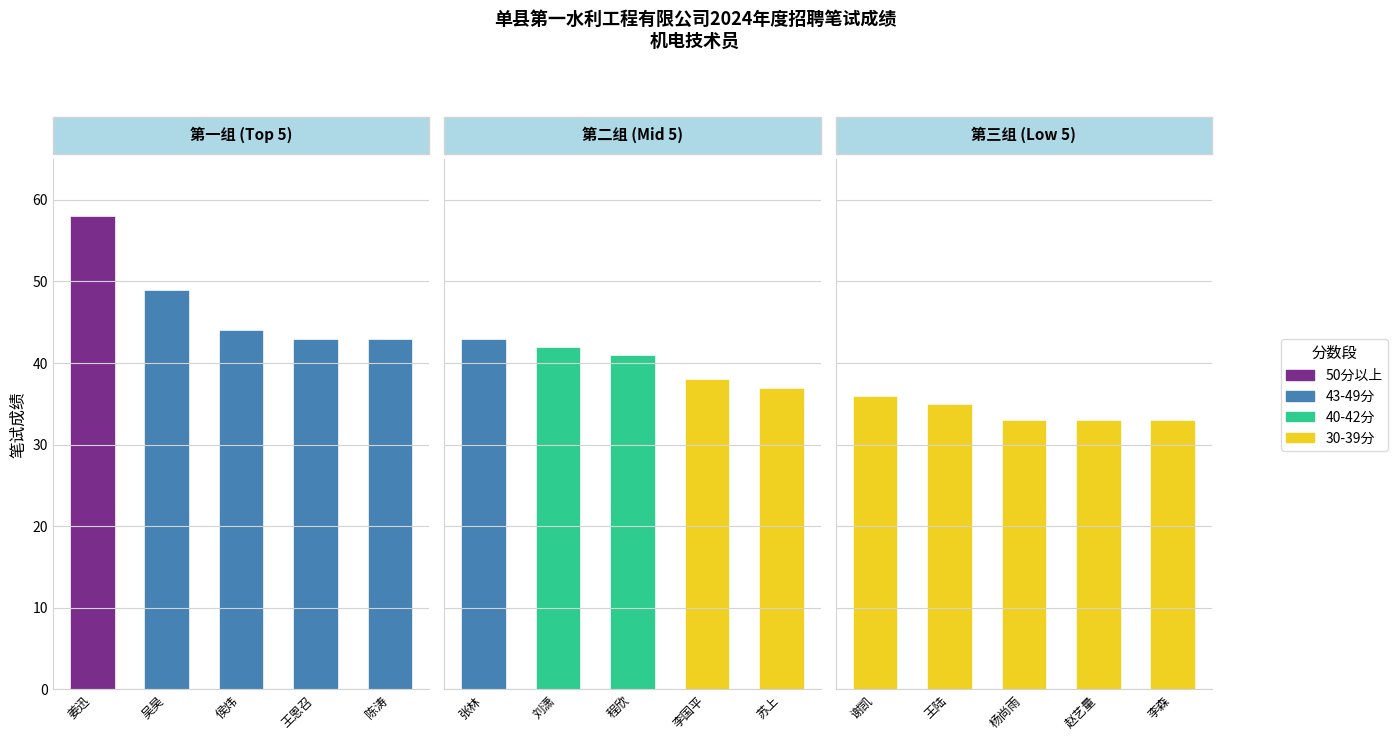

Between 王恩召 and 侯炜, which is larger?

侯炜